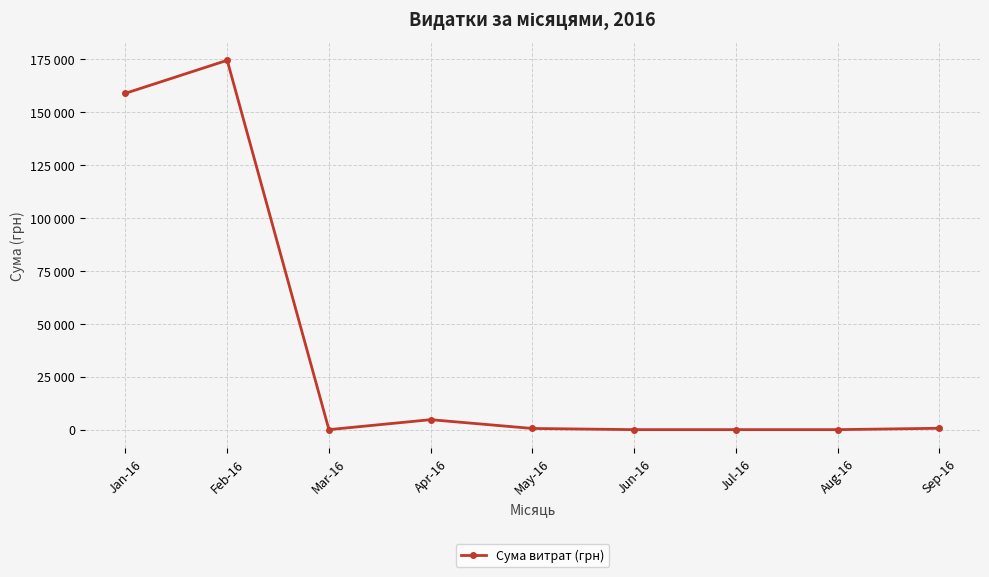

What is the value of the 5th point from the left?

553.8